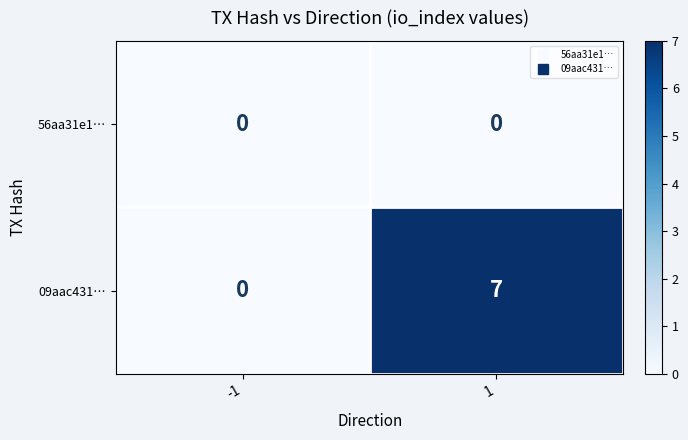

At how many categories does at least one series exceed 4?

1